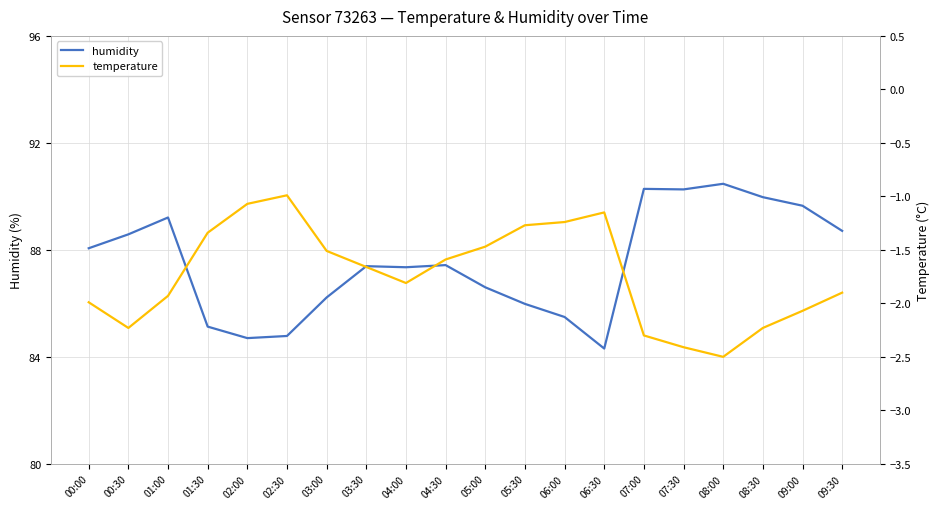

Does the chart have visible grid lines?

Yes